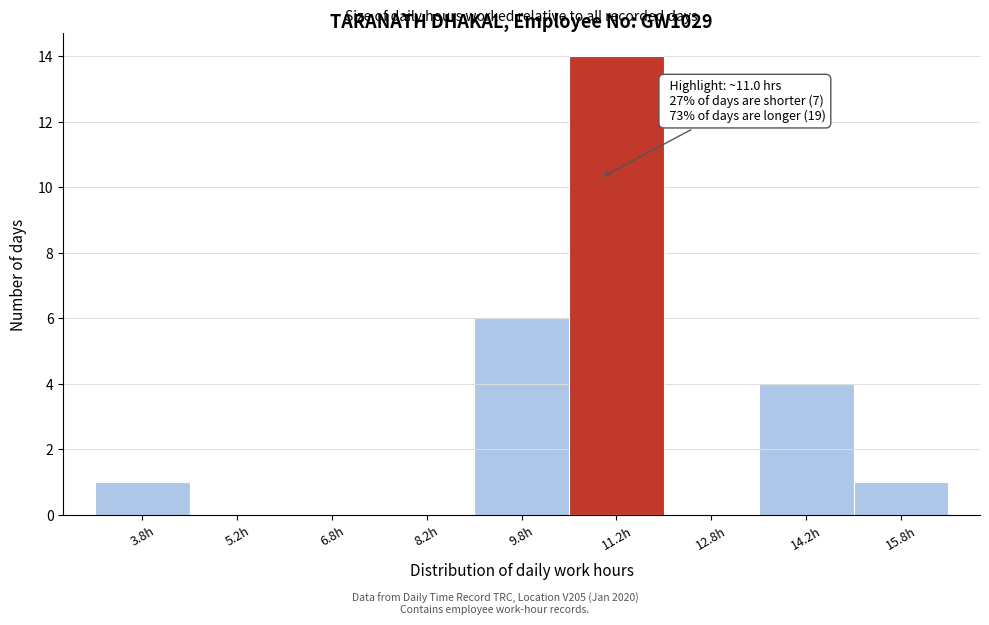

Which range on the x-axis has the tallest bar?

10.5 to 12.0